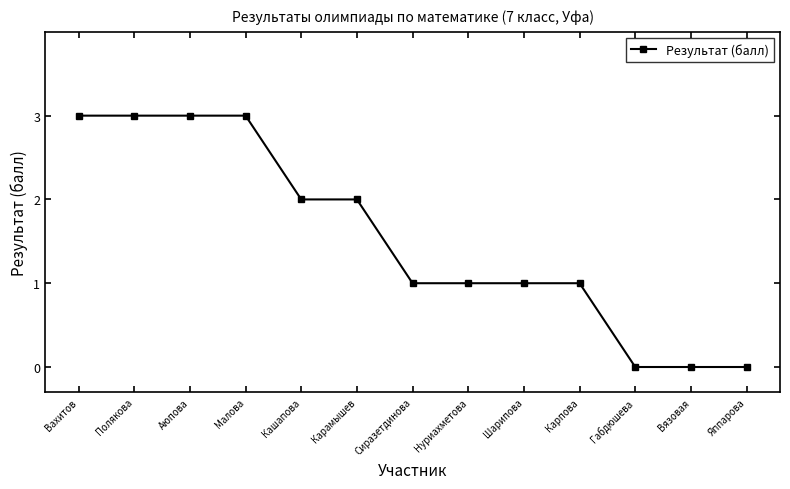

How many categories are shown in the chart?

13